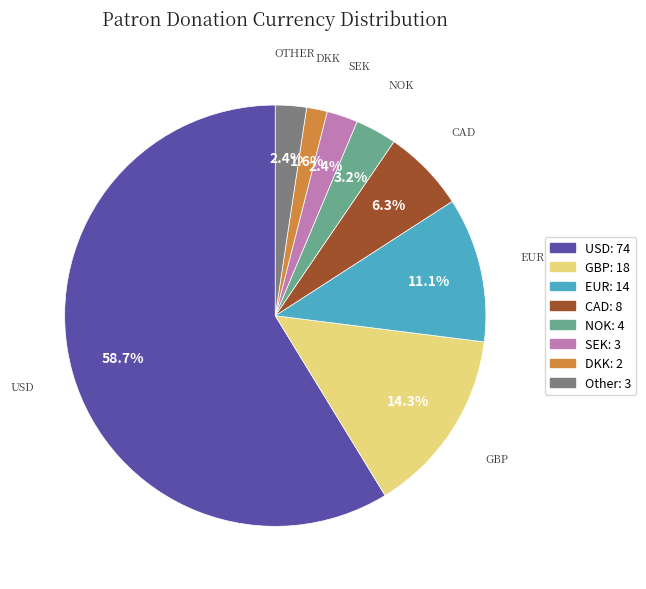

What percentage is the EUR slice, to the nearest percent?

11%